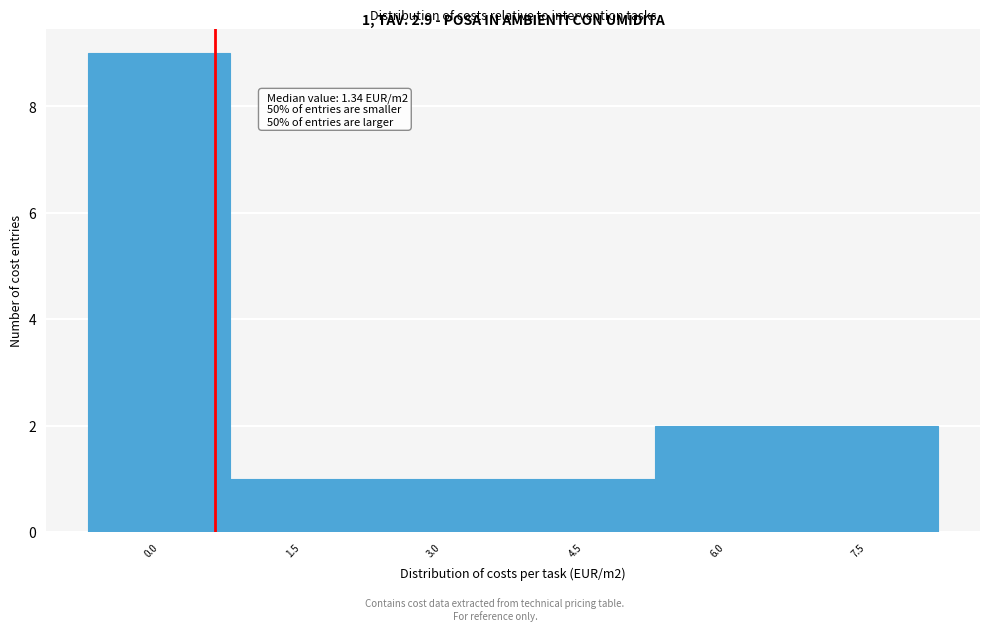

Reading left to right, list all the values displayed in this chart.

0.0=9	1.5=1	3.0=1	4.5=1	6.0=2	7.5=2